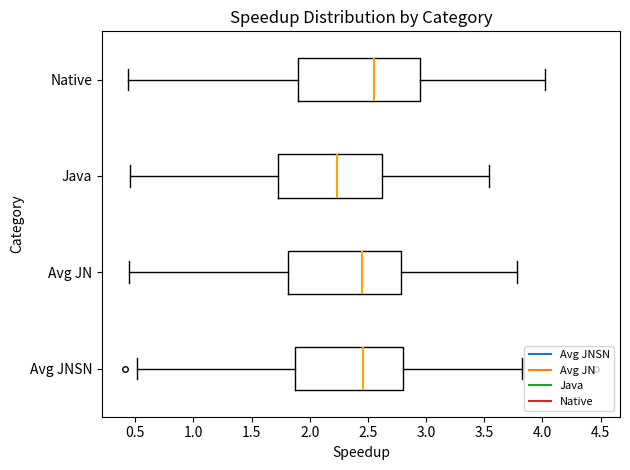

Comparing the boxes themselves (not the whiskers), which one is the widest?

Native